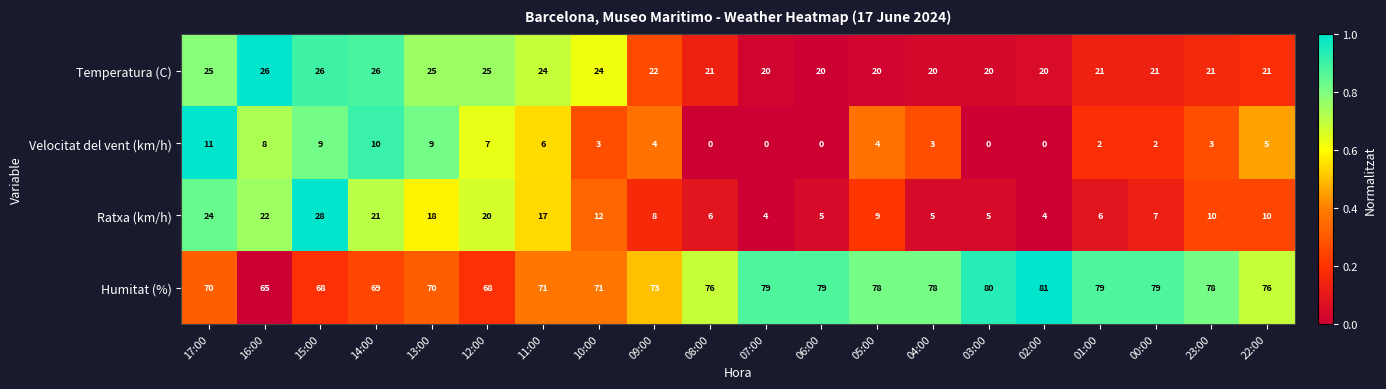

Is it true that Ratxa (km/h) equals 10 at 15:00?

False